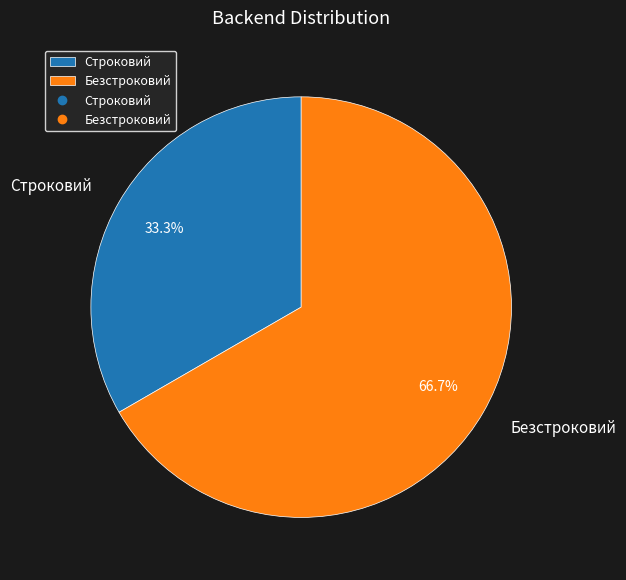

Is it true that Строковий is 33% of the pie?

True